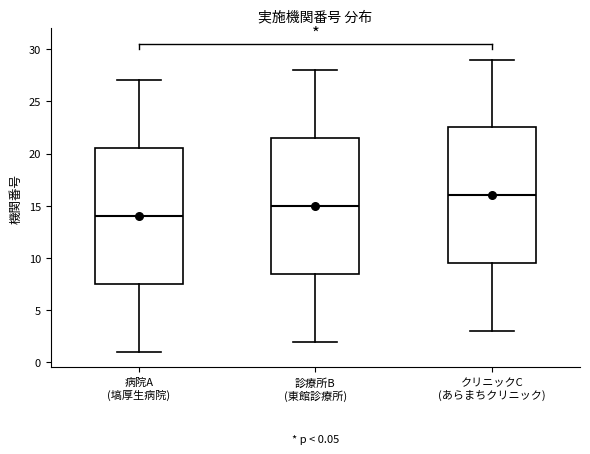

Which box has the highest median line?

クリニックC (あらまちクリニック)